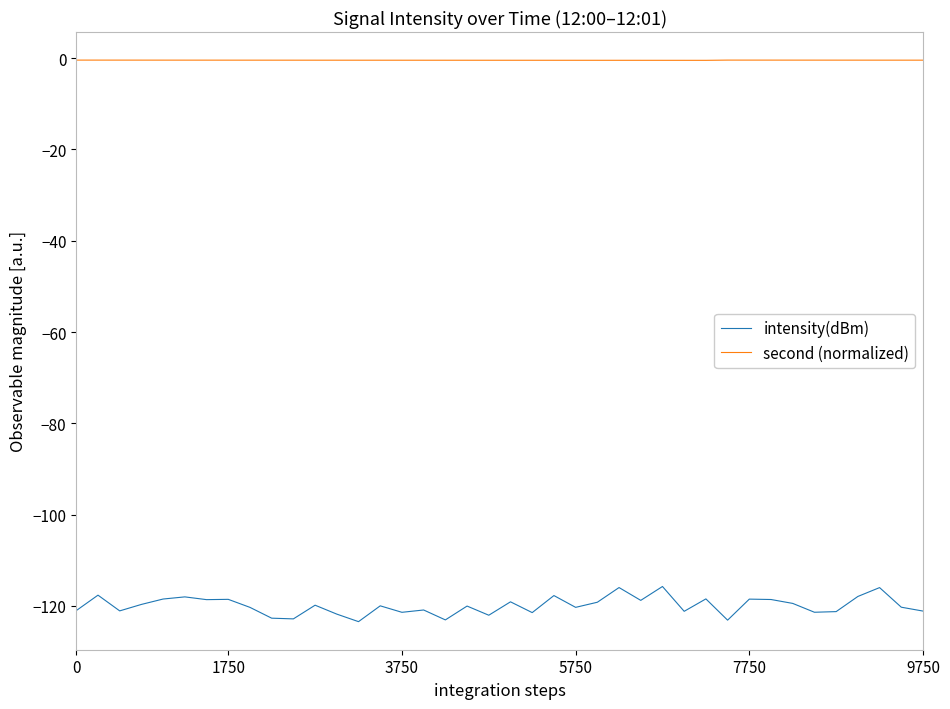

What is the maximum value for second (normalized)?

-0.4